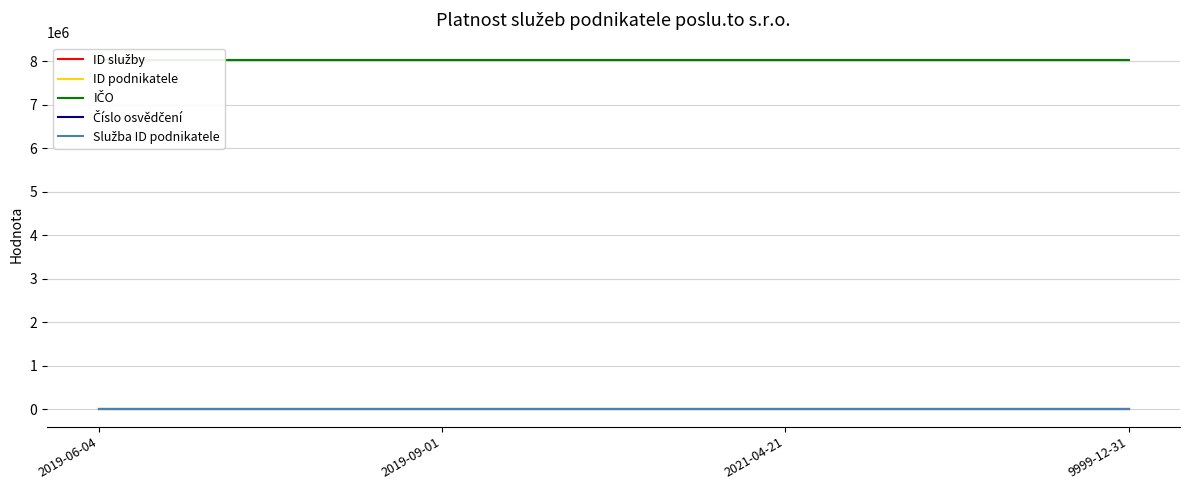

True or false: Služba ID podnikatele and ID podnikatele cross at least once.

False